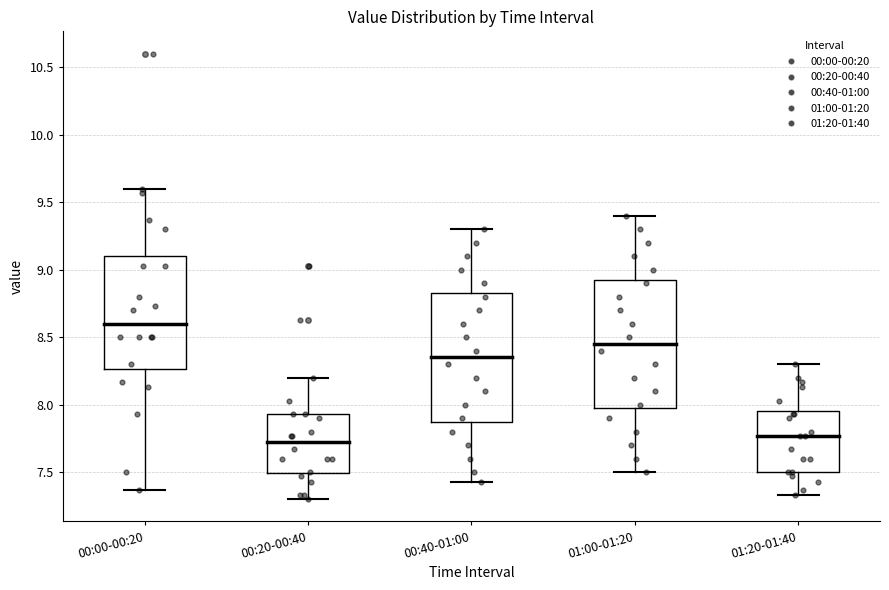

Where does the lower whisker of the box for 00:40-01:00 end on the y-axis? The values are not printed on the chart, so give them approximately, as read against the axis.

7.45